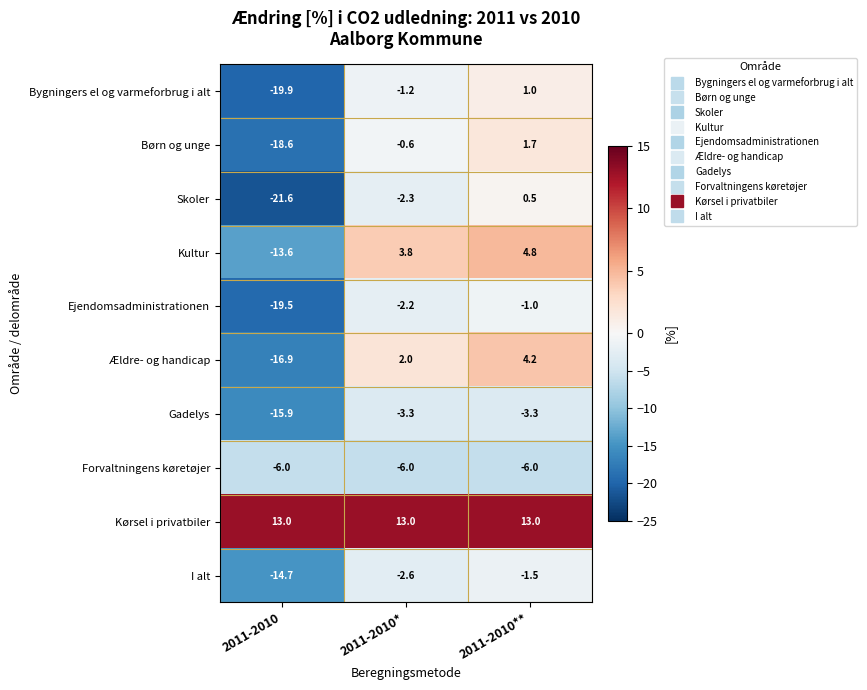

What is the maximum value shown in the chart?

13.0